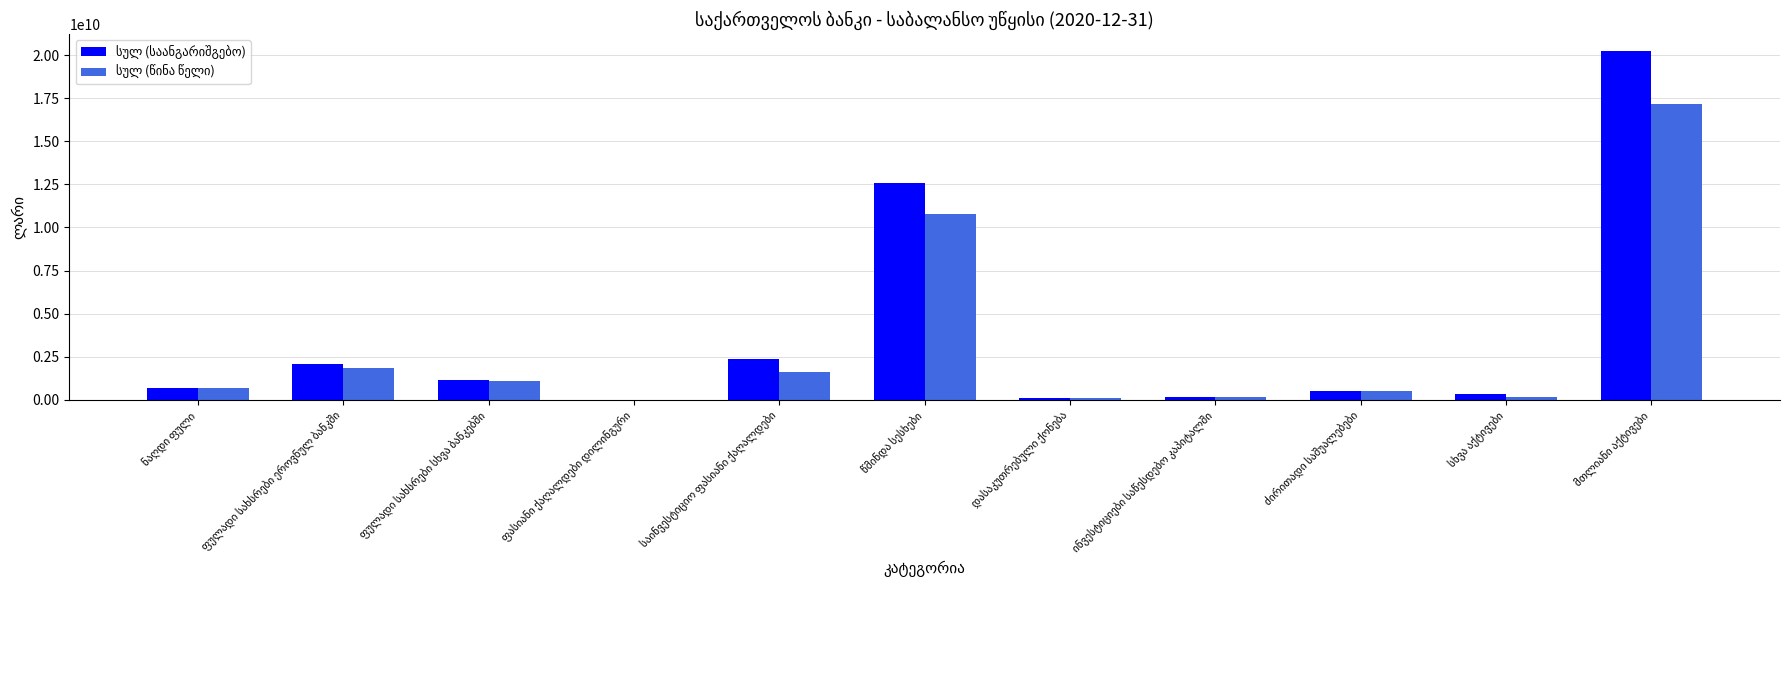

What is the greatest value displayed?

20221951740.5